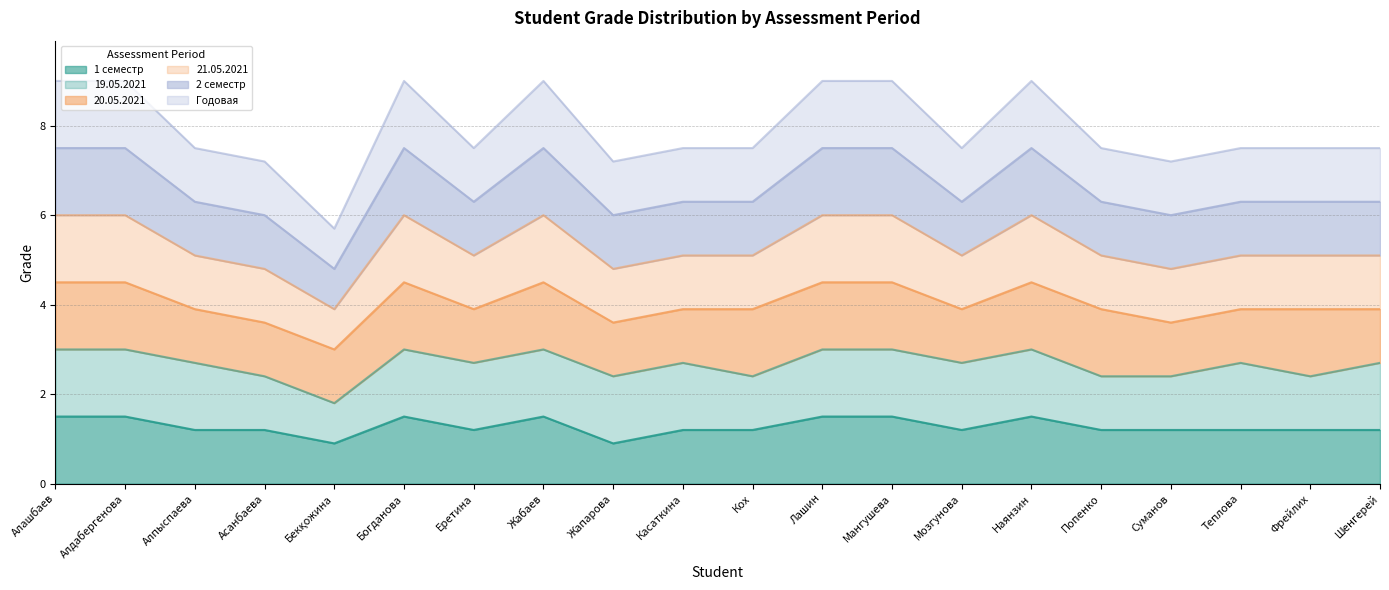

How many lines are shown in the chart?

6